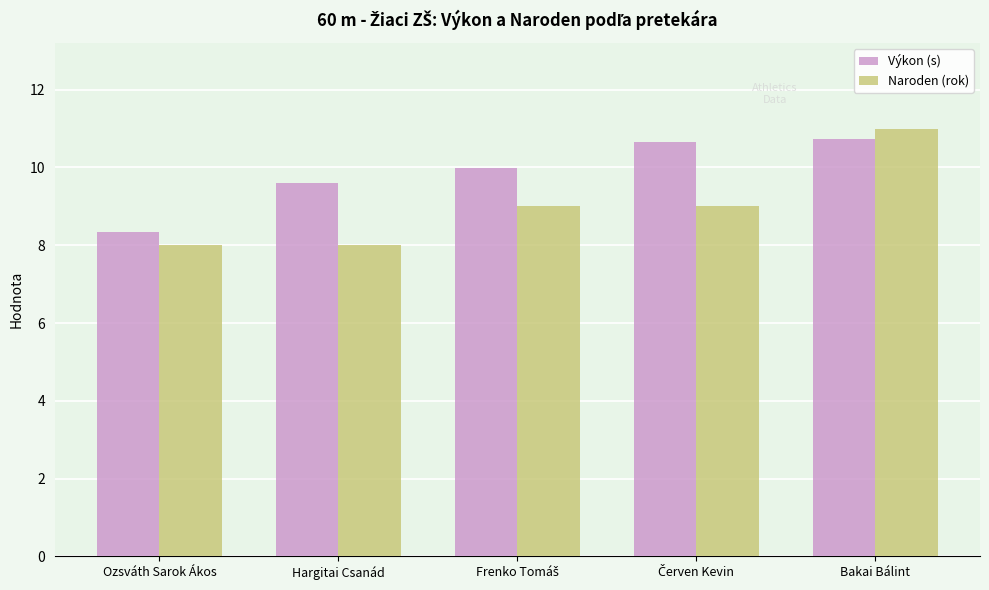

Reading left to right, what are all the values shown in this chart?

Výkon (s): 8.3	9.6	10.0	10.7	10.7
Naroden (rok): 8.0	8.0	9.0	9.0	11.0